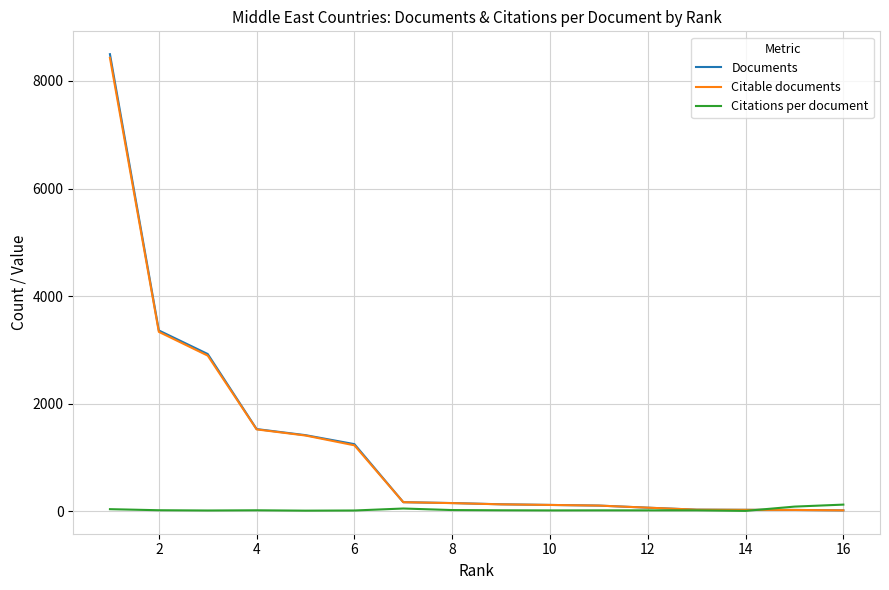

What is the maximum value shown in the chart?

8497.0